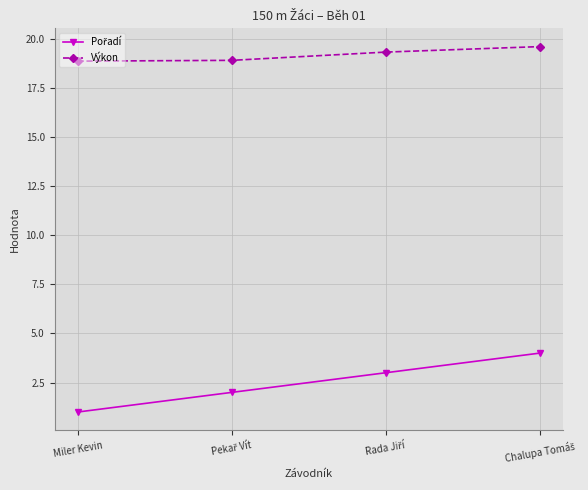

Is it true that Výkon equals 4.3 at Miler Kevin?

False